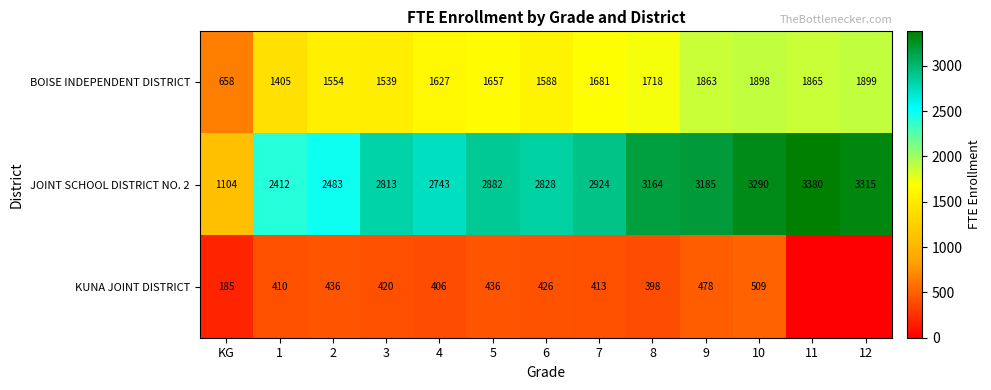

The BOISE INDEPENDENT DISTRICT series shows 949 at 8. True or false?

False